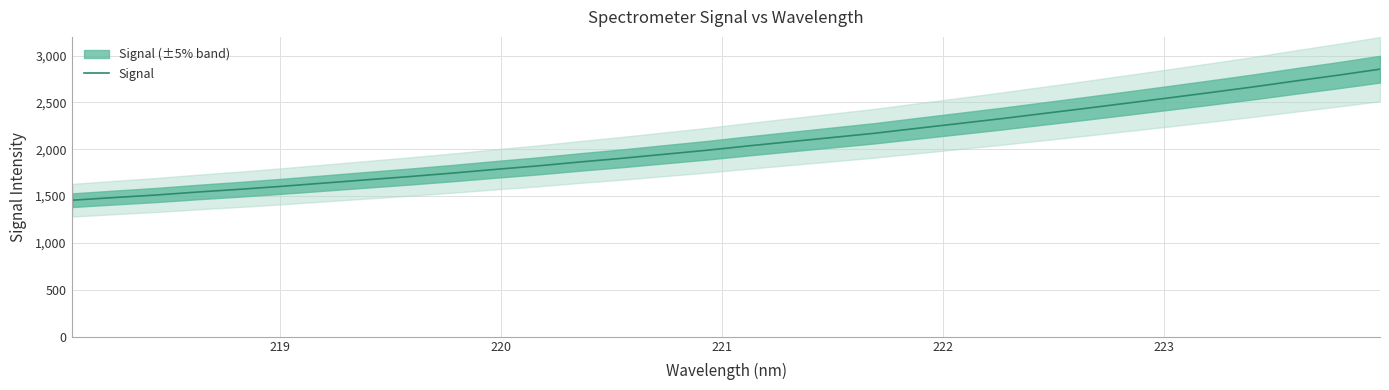

What is the value of the 28th point from the left?

2607.3